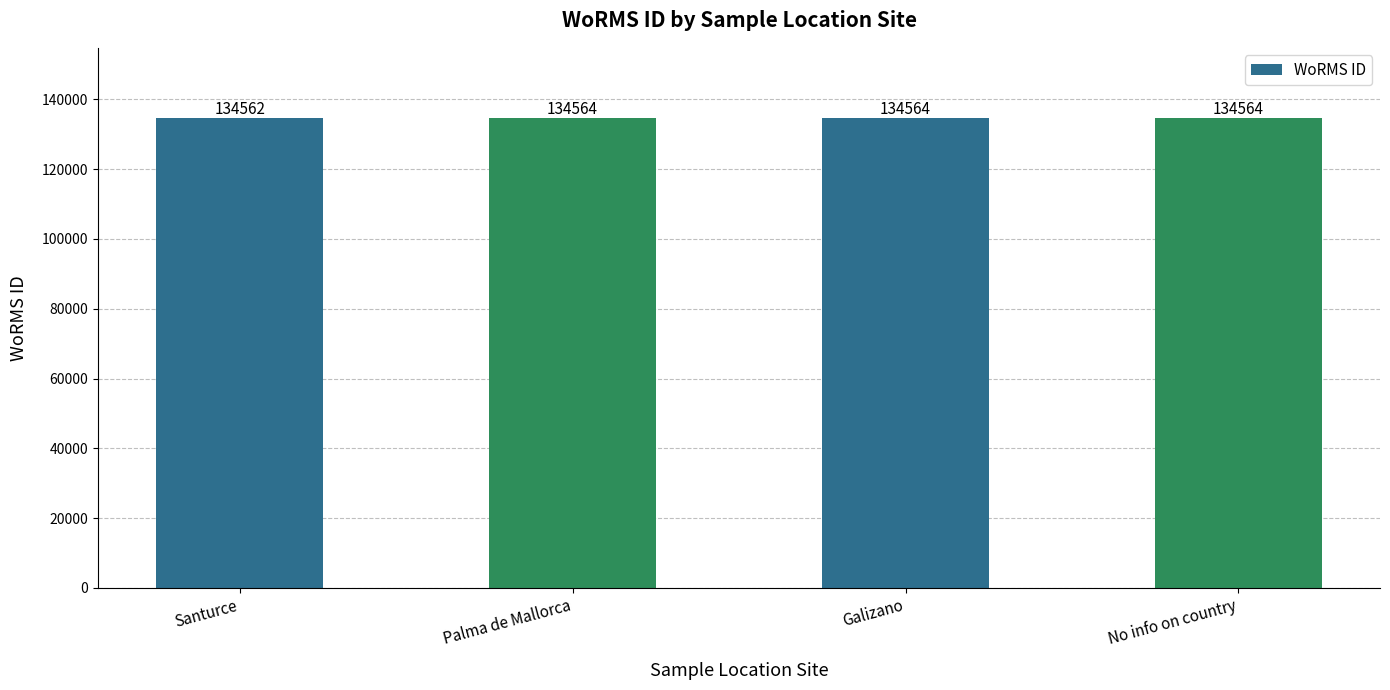

Count the values in the range 134564 to 134565.

3